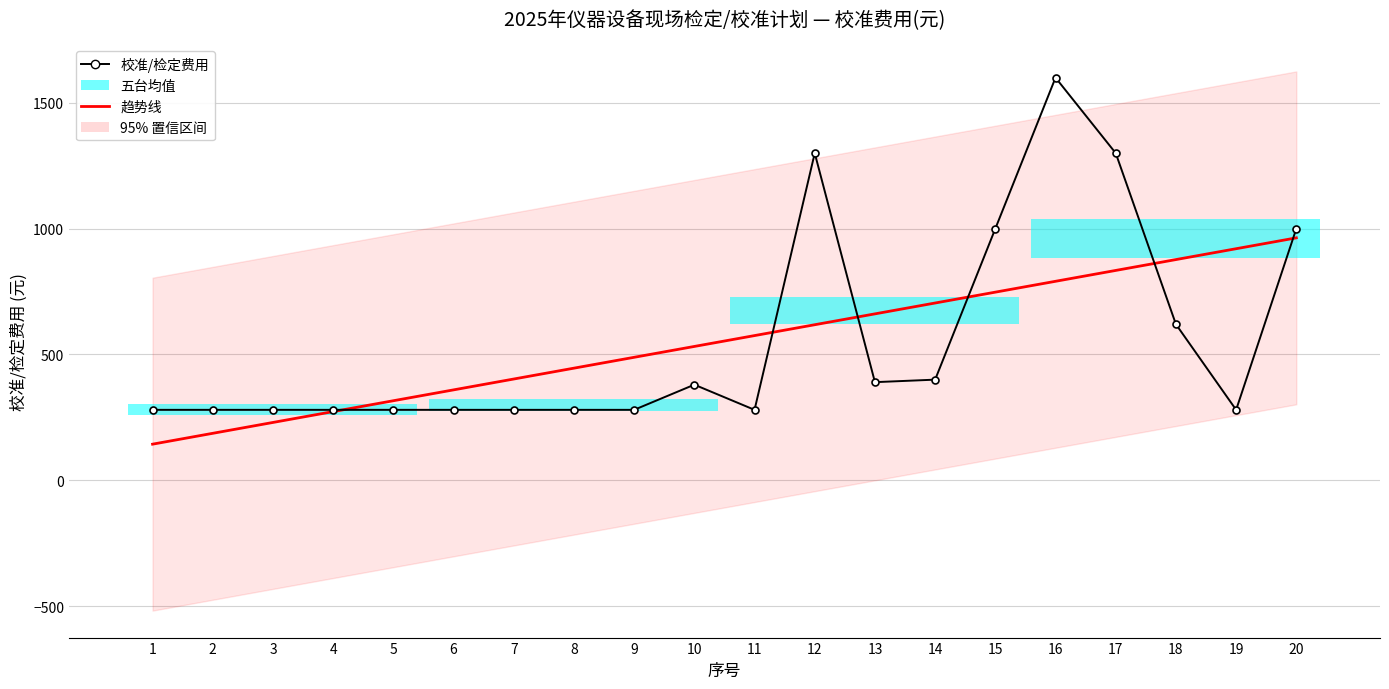

Between which two adjacent categories do 校准/检定费用 and 趋势线 first intersect?

4 and 5